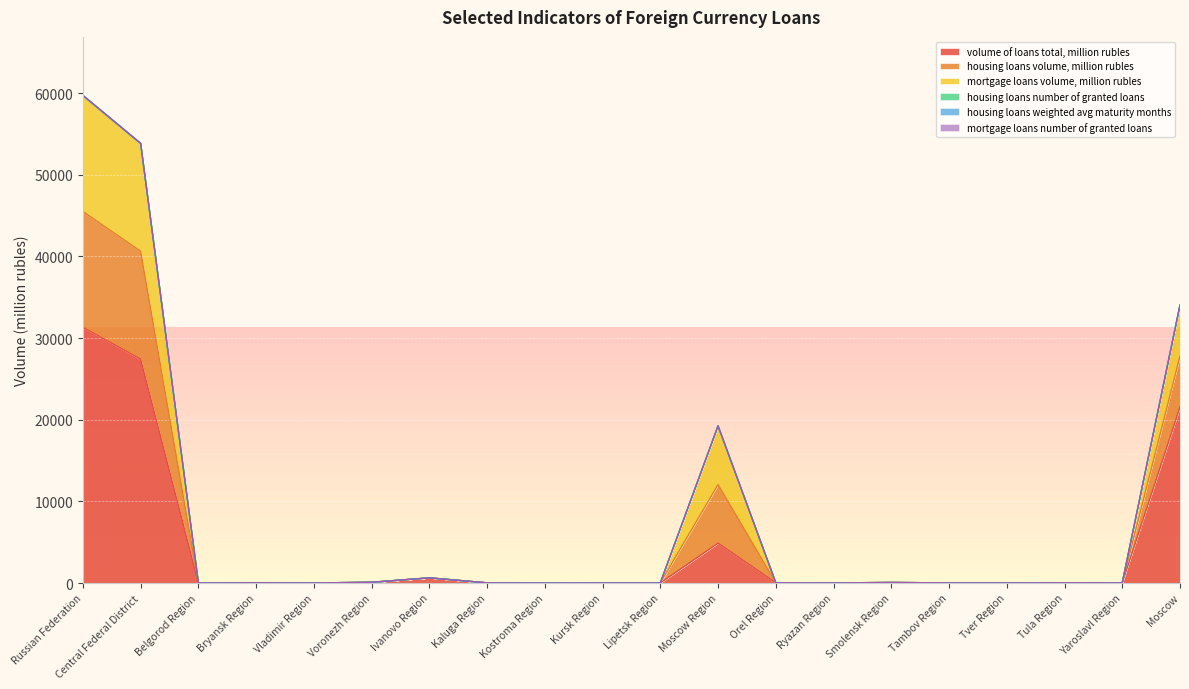

What is the difference between the mortgage loans volume, million rubles values at Tambov Region and Lipetsk Region?

3.0